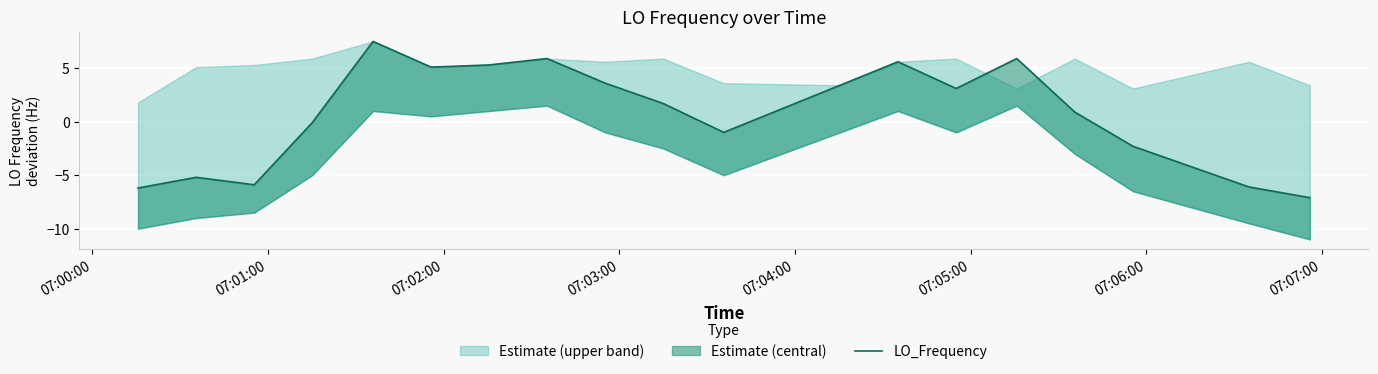

Reading left to right, extract all data points from this chart.

-6.2	-5.2	-5.9	-0.1	7.5	5.1	5.3	5.9	3.6	1.7	-1.0	3.4	5.6	3.1	5.9	0.9	-2.3	-6.1	-7.1